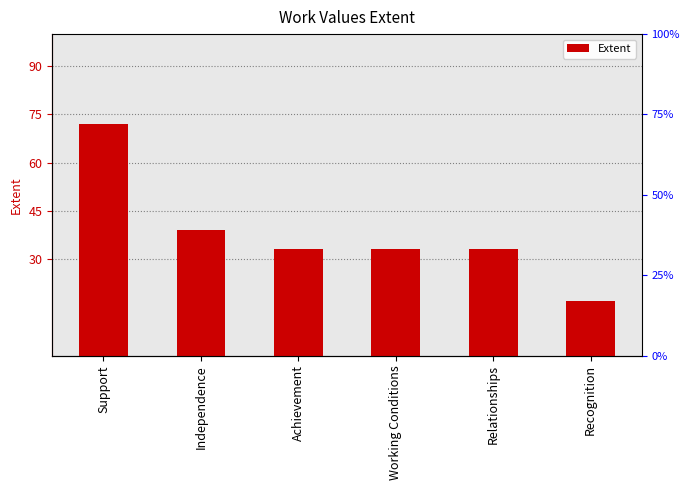

How many data points are less than 33?

1